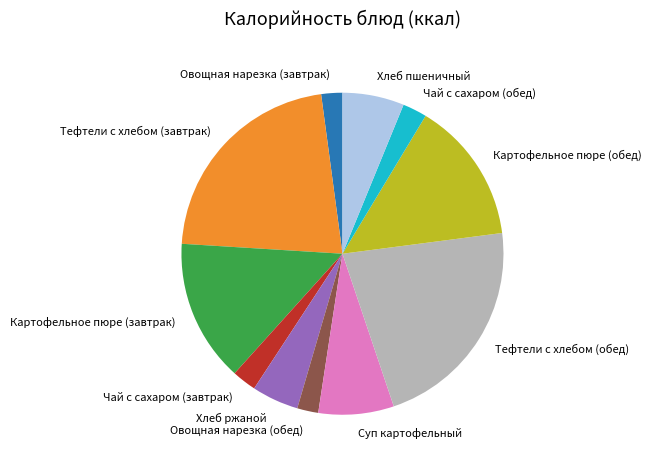

Combined, do Хлеб ржаной and Чай с сахаром (обед) account for over 50%?

No